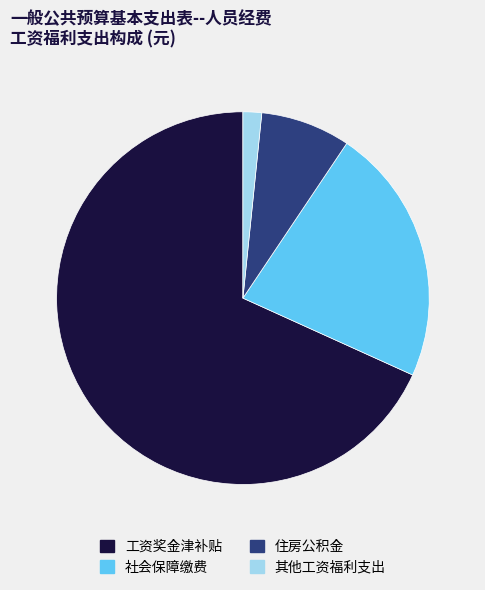

Between 其他工资福利支出 and 工资奖金津补贴, which is larger?

工资奖金津补贴